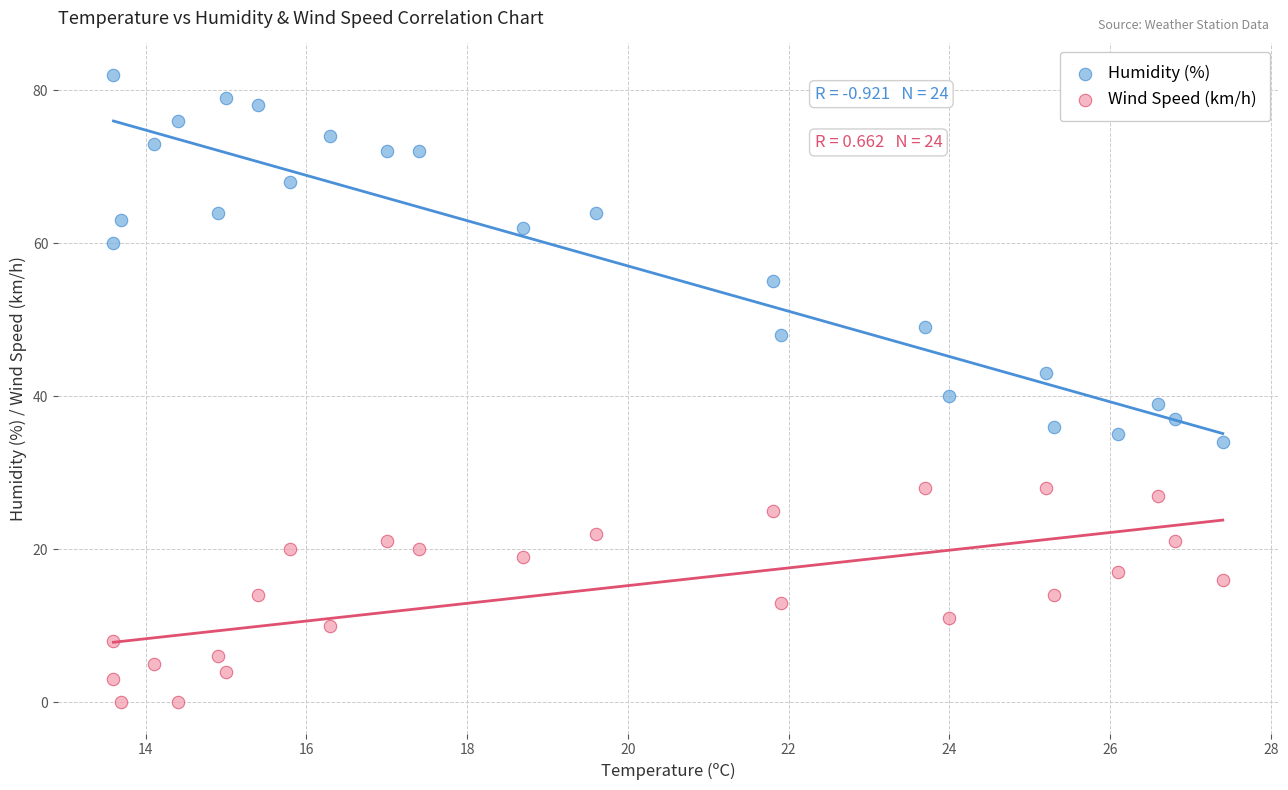

Which series contains the lowest Y value?

Wind Speed (km/h)